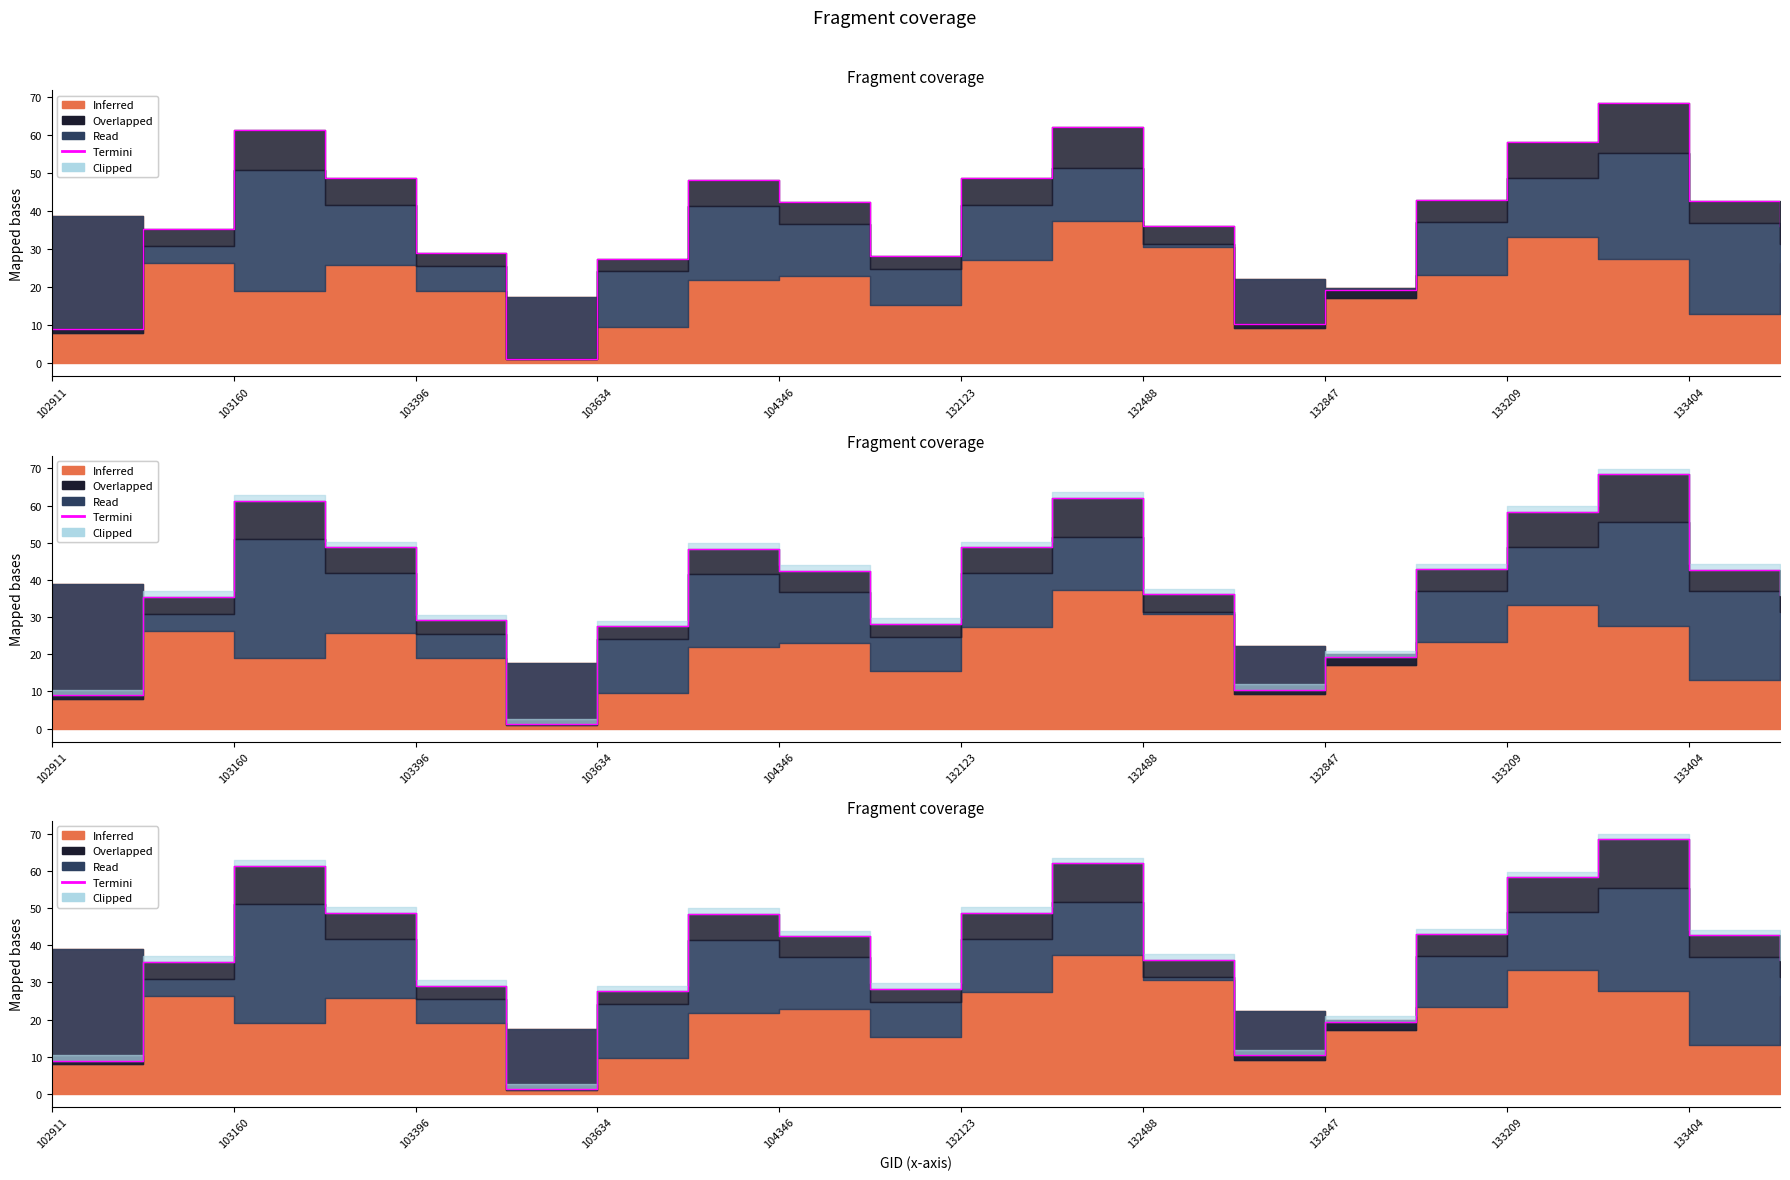

The chart shows a value of 42.5 at 104346. True or false?

True